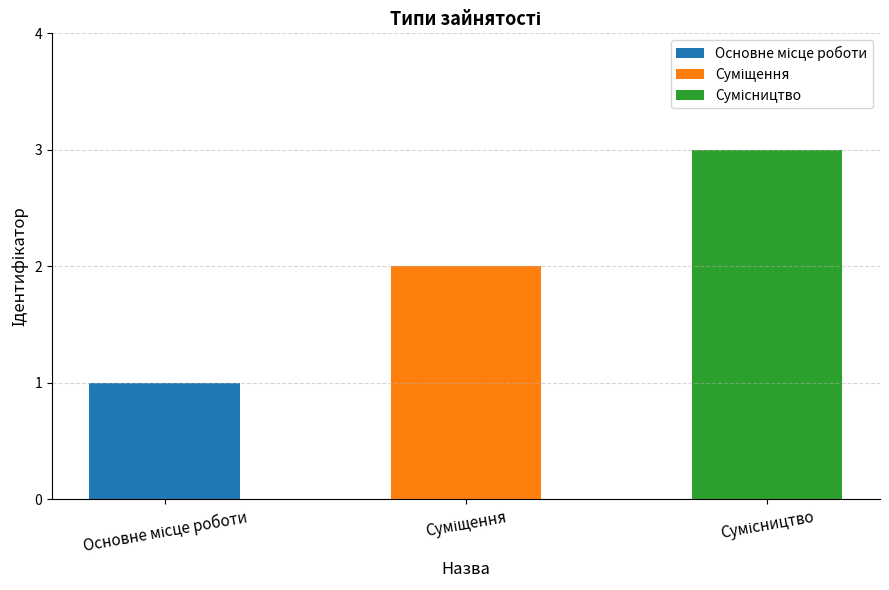

What is the smallest value displayed?

1